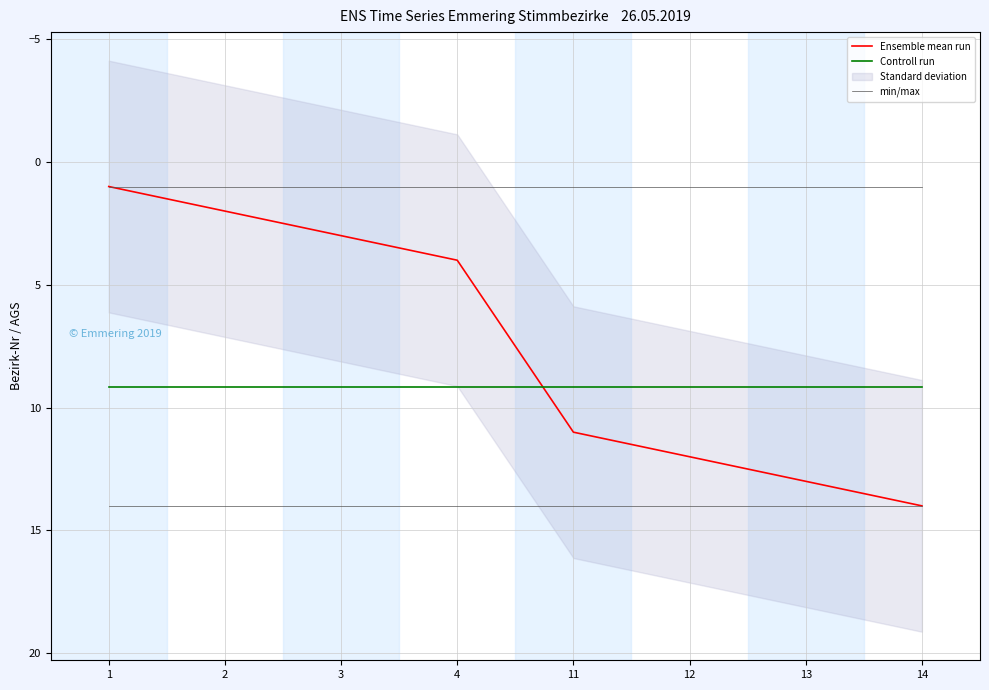

Reading left to right, transcribe all the data shown in this chart.

Ensemble mean run: 1.0	2.0	3.0	4.0	11.0	12.0	13.0	14.0
Controll run: 9.2	9.2	9.2	9.2	9.2	9.2	9.2	9.2
min/max: 14.0	14.0	14.0	14.0	14.0	14.0	14.0	14.0